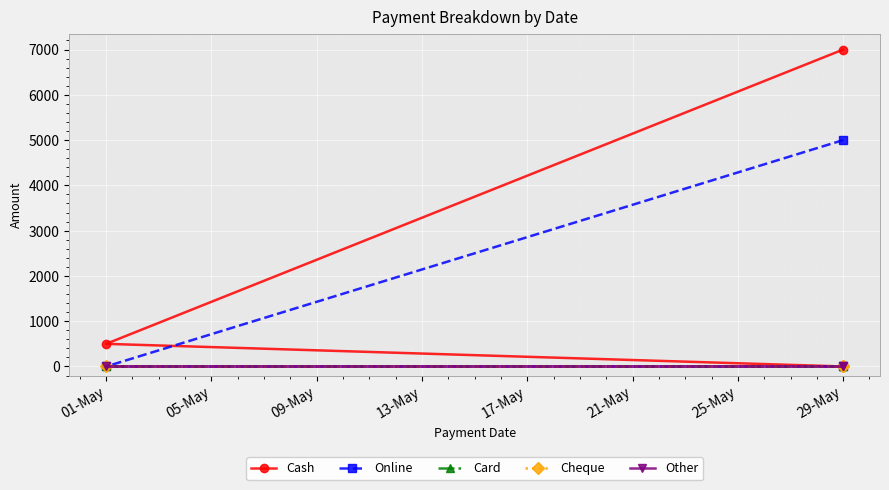

Reading right to left, list all the values displayed in this chart.

Cash: 7000	500	0
Online: 0	0	5000
Card: 0	0	0
Cheque: 0	0	0
Other: 0	0	0